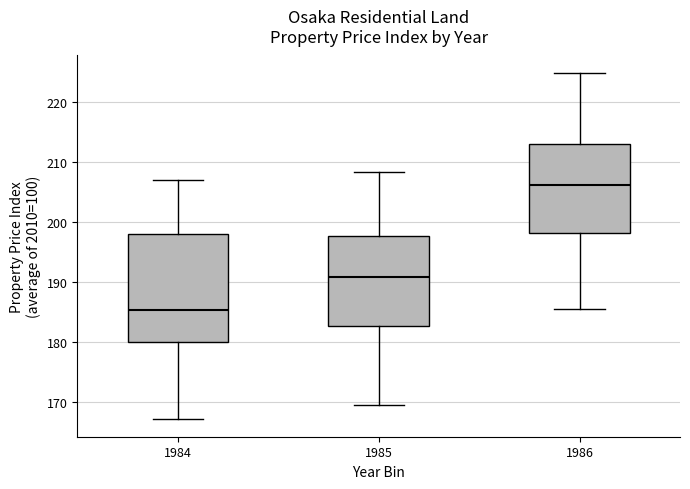

Reading left to right, read every box against the y-axis: the position of its median line, the range the box covers, and the ends of its whiskers. The values are not printed on the chart, so give them approximately, as read against the axis.

1984: median 185, box 180 to 198, whiskers 167 to 207
1985: median 191, box 183 to 198, whiskers 170 to 208
1986: median 206, box 198 to 213, whiskers 185 to 225